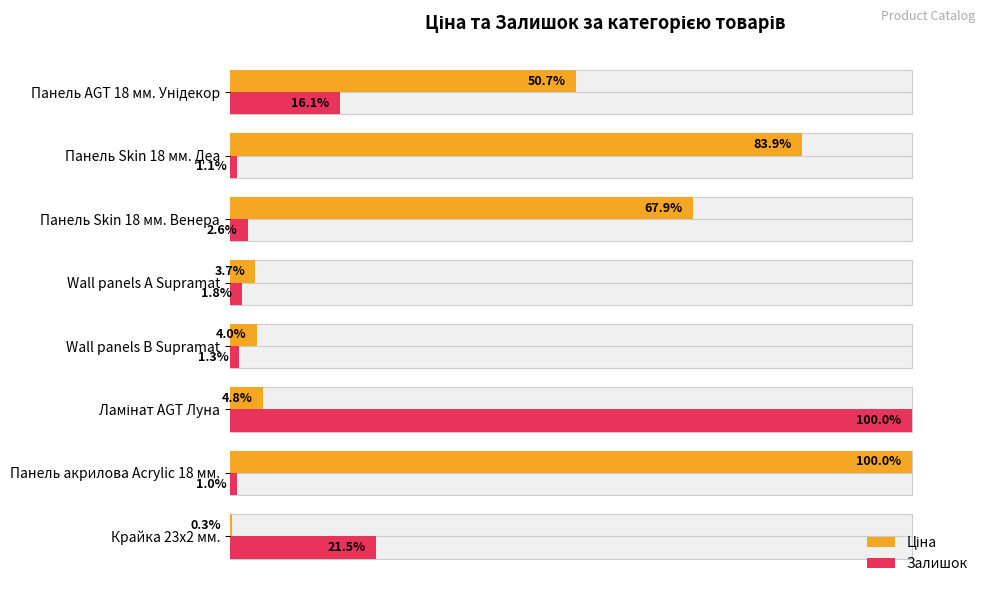

Which series has the largest range (max minus min)?

Ціна